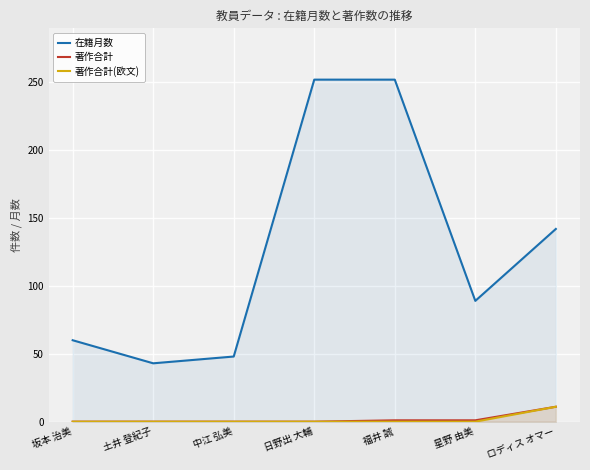

Which category has the highest value across all series?

日野出 大輔